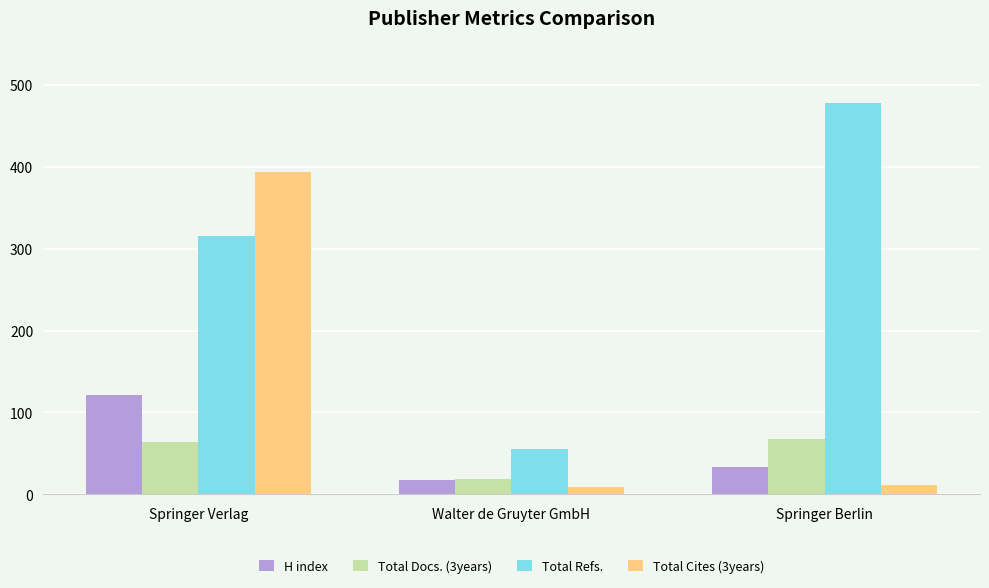

What is the maximum value shown in the chart?

478